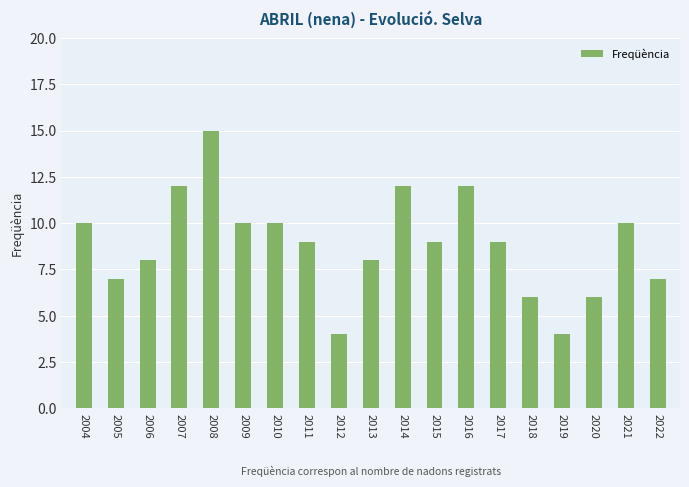

Reading left to right, what are all the values shown in this chart?

2004=10	2005=7	2006=8	2007=12	2008=15	2009=10	2010=10	2011=9	2012=4	2013=8	2014=12	2015=9	2016=12	2017=9	2018=6	2019=4	2020=6	2021=10	2022=7